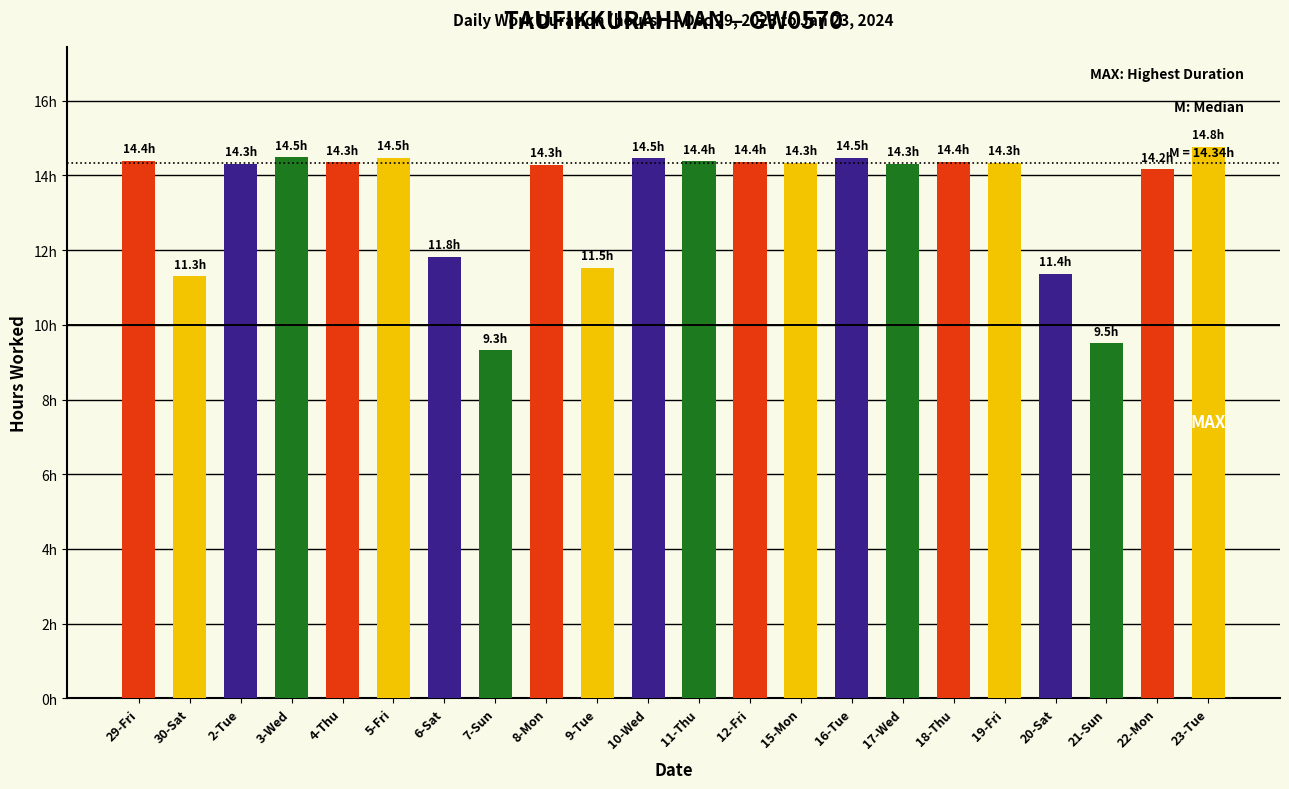

What is the change in value from 29-Fri to 8-Mon?

-0.1